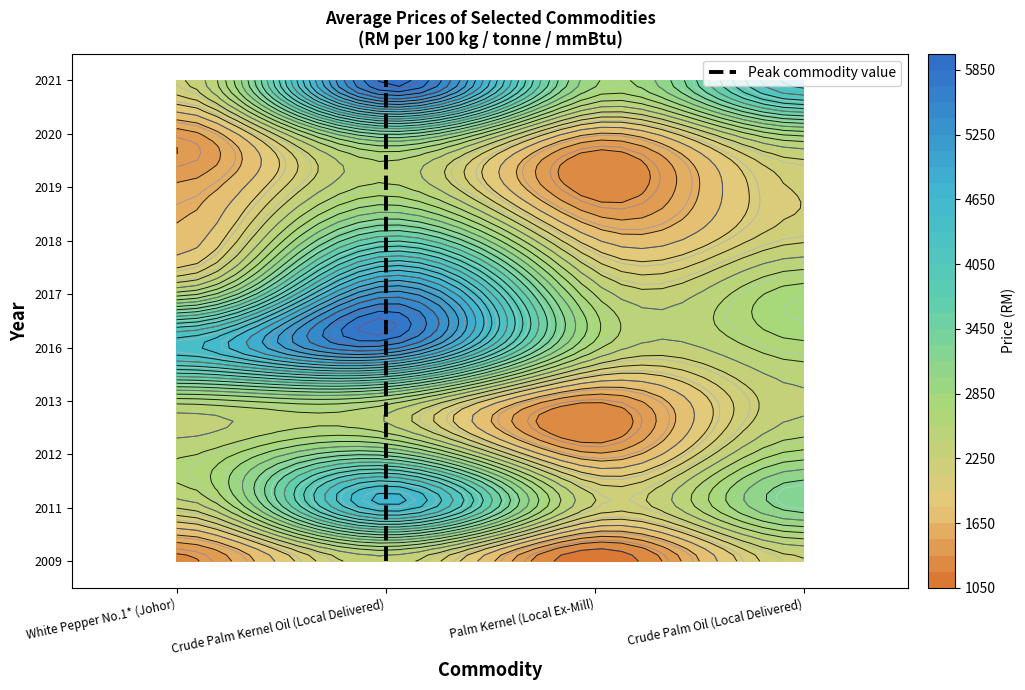

Which category has the lowest value across all series?

Palm Kernel (Local Ex-Mill)